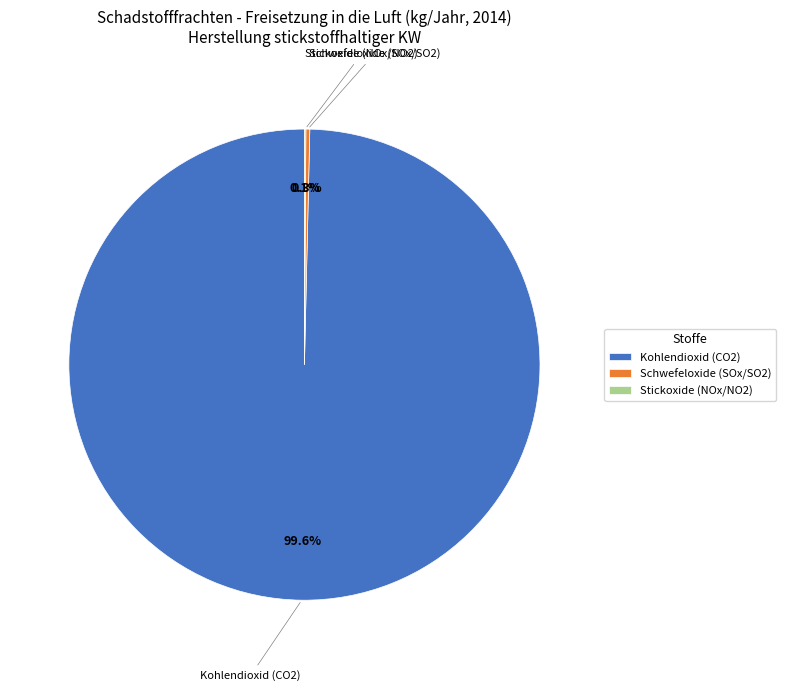

What portion of the pie excludes Kohlendioxid (CO2)?

0.4%